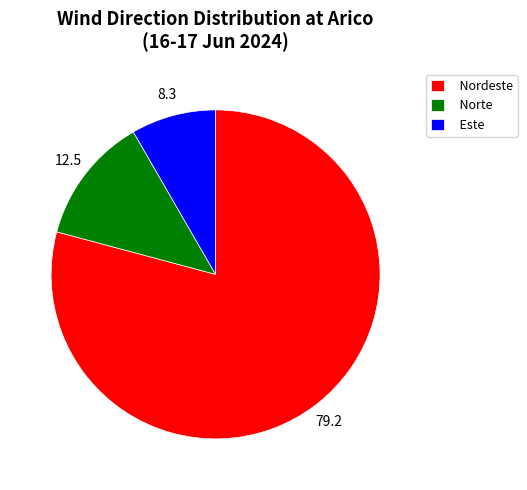

The Este slice represents 16% of the pie. True or false?

False